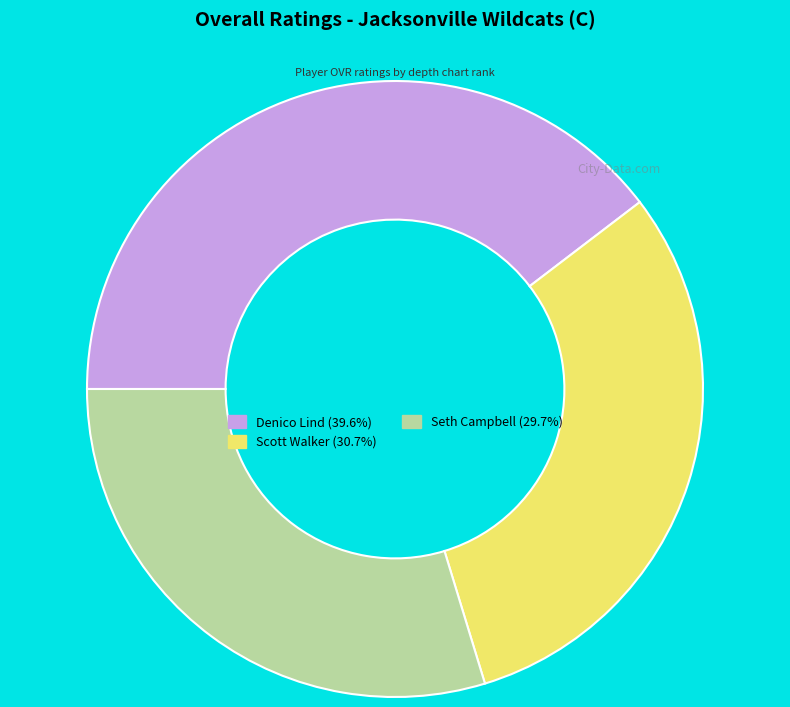

How many segments does this pie chart have?

3